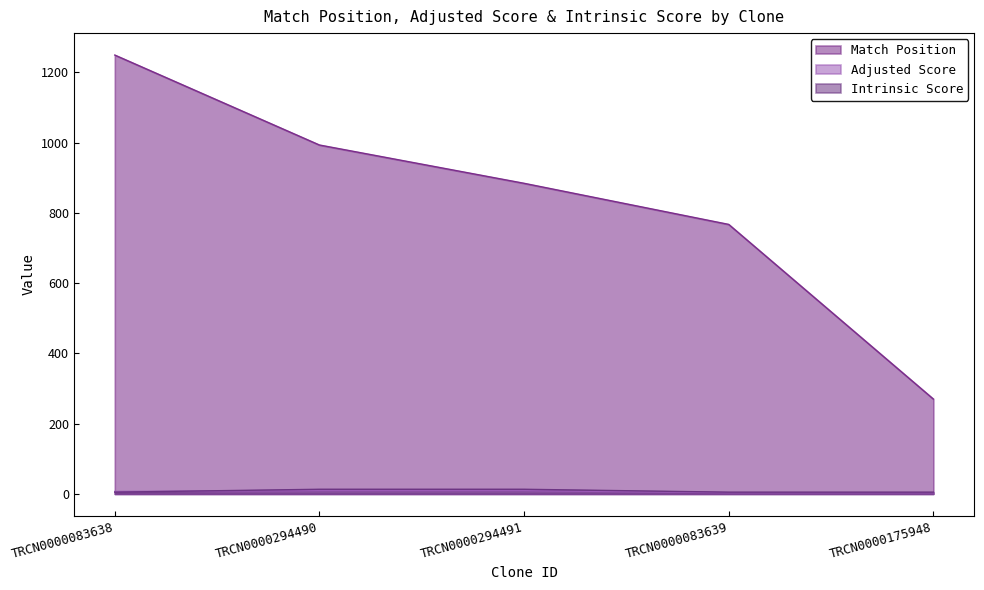

At which label does Match Position reach its minimum?

TRCN0000175948